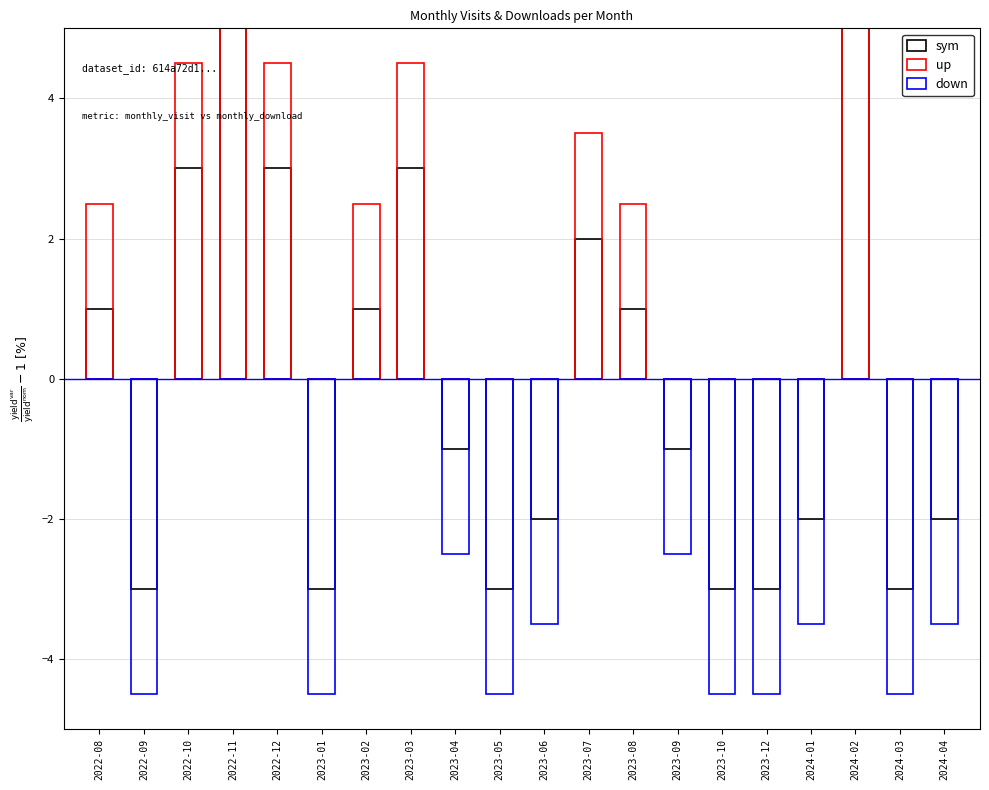

Rank the series by their average value, from lowest to highest.

down, sym, up